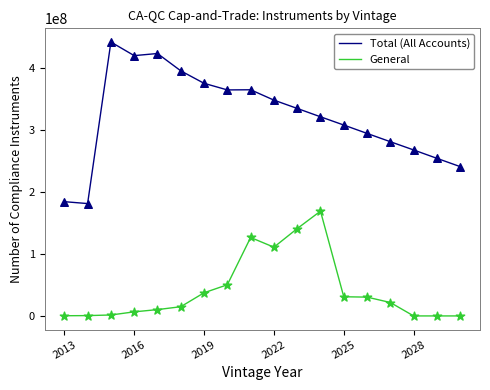

What are all the series names shown in the legend?

Total (All Accounts), General